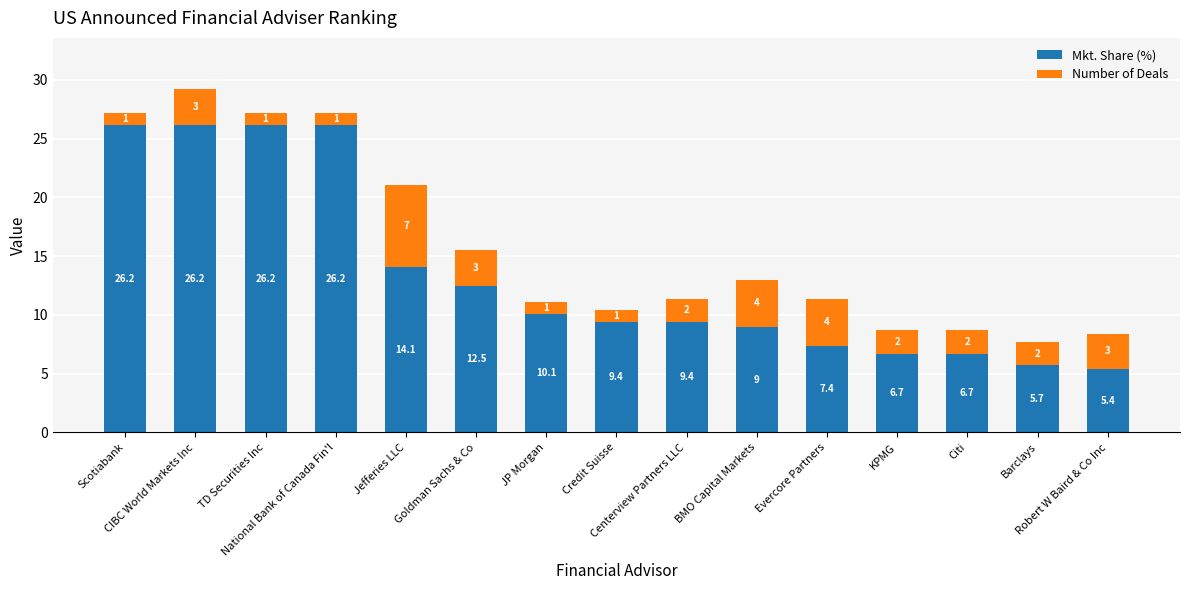

How many bars are there in total?

15